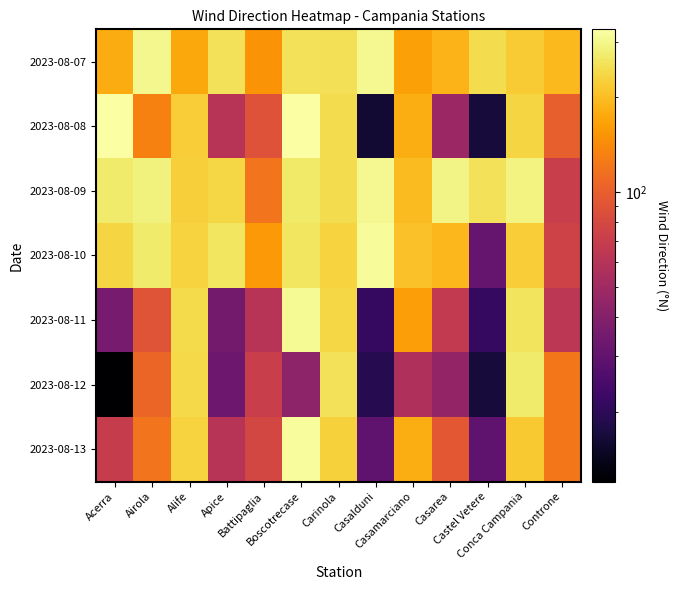

Which has a higher value, Acerra or Alife?

Acerra